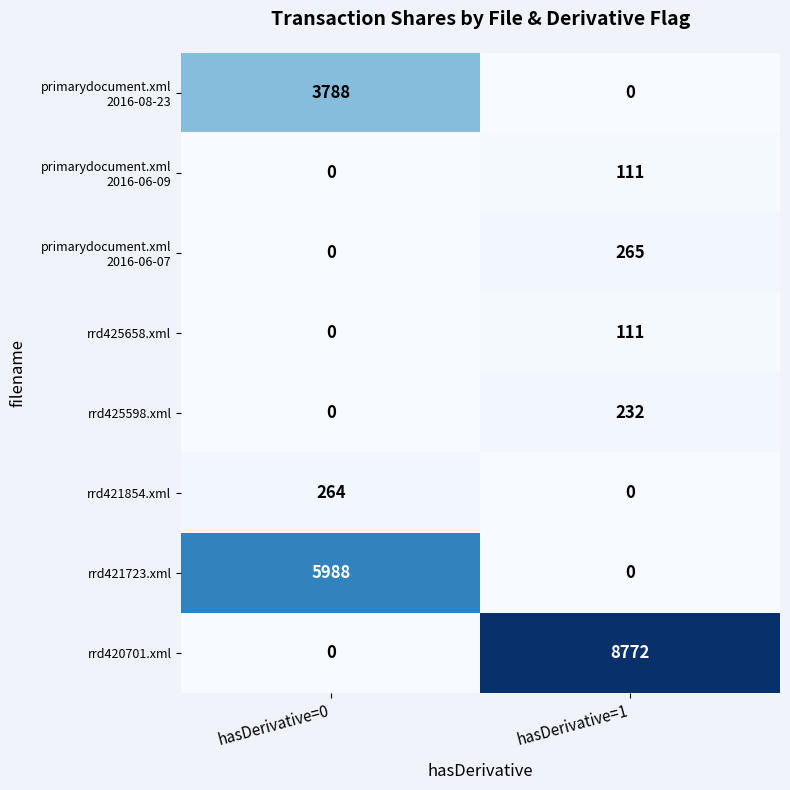

At which label is rrd425658.xml closest to 55?

hasDerivative=0